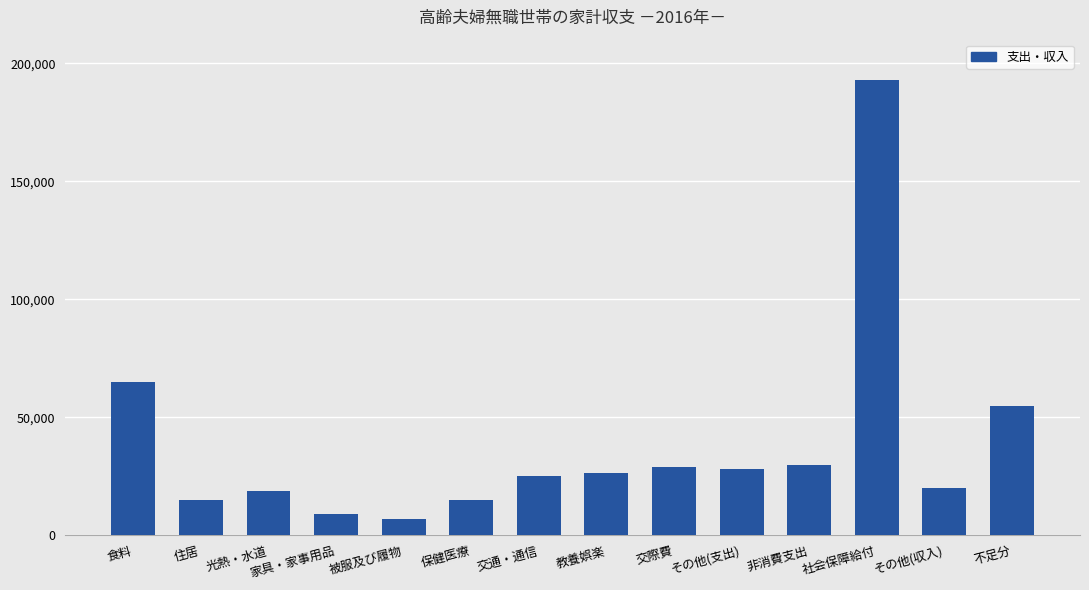

How many data points does each series have?

14